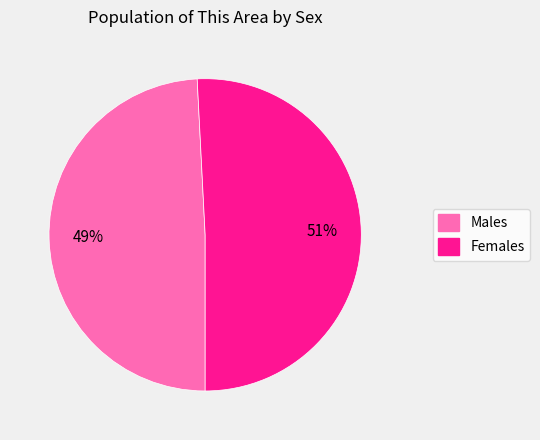

Count the number of slices in the pie.

2